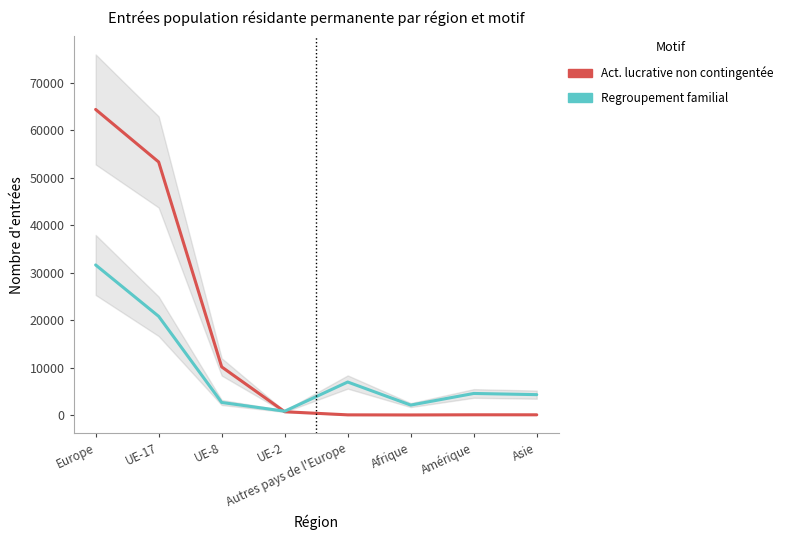

What is the average value of the Regroupement familial series?

9236